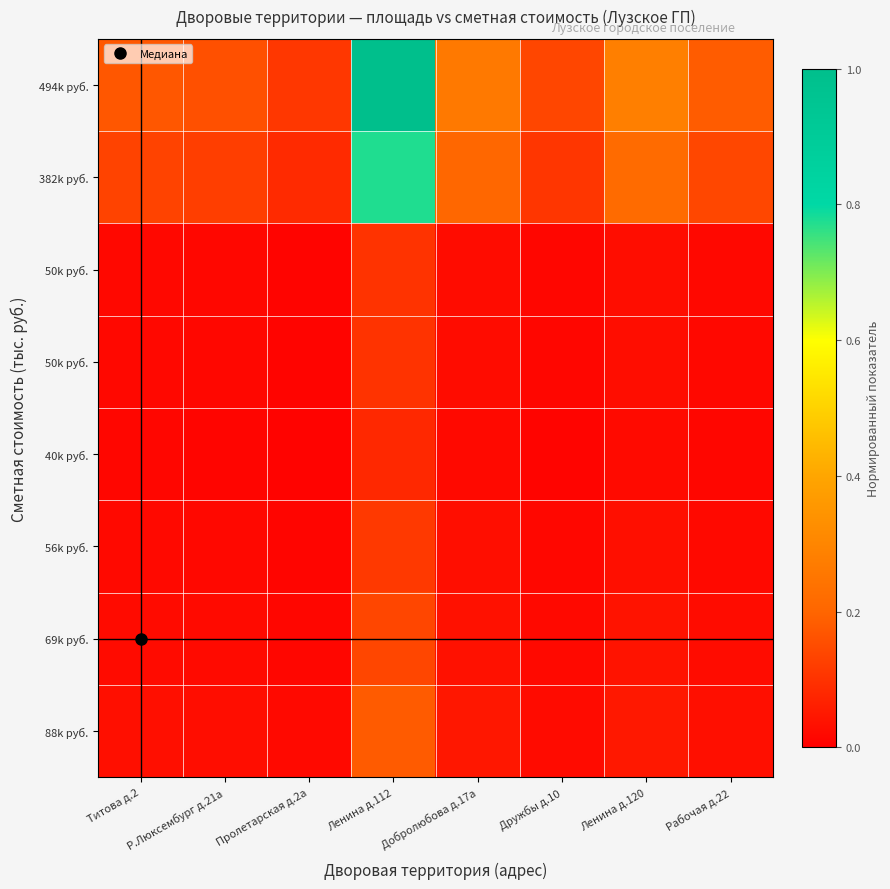

What is the greatest value displayed?

1.0